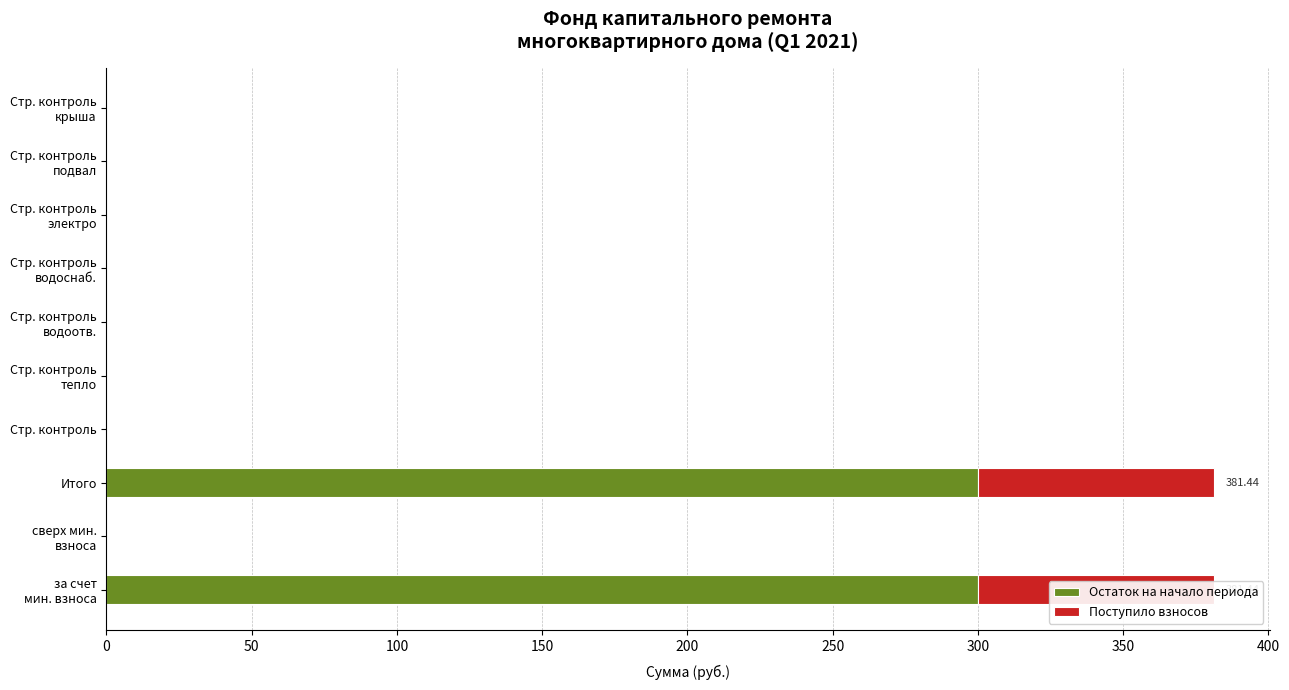

True or false: Остаток на начало периода has a value of -200.6 at сверх мин. взноса.

False